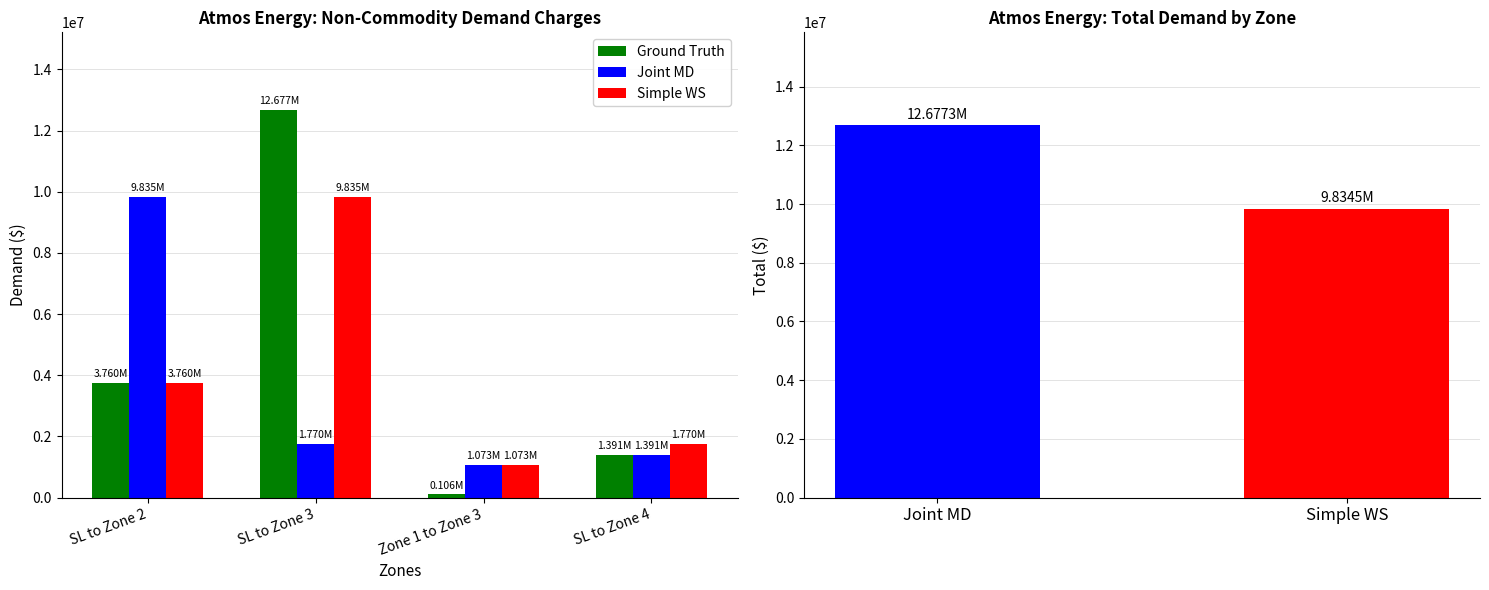

What value does the Ground Truth series have at Zone 1 to Zone 3, to the nearest 100?

106100